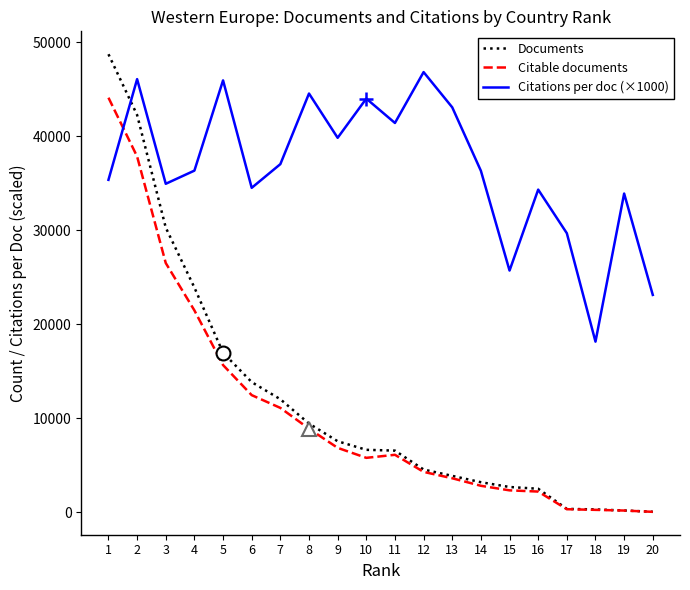

How many lines are shown in the chart?

3